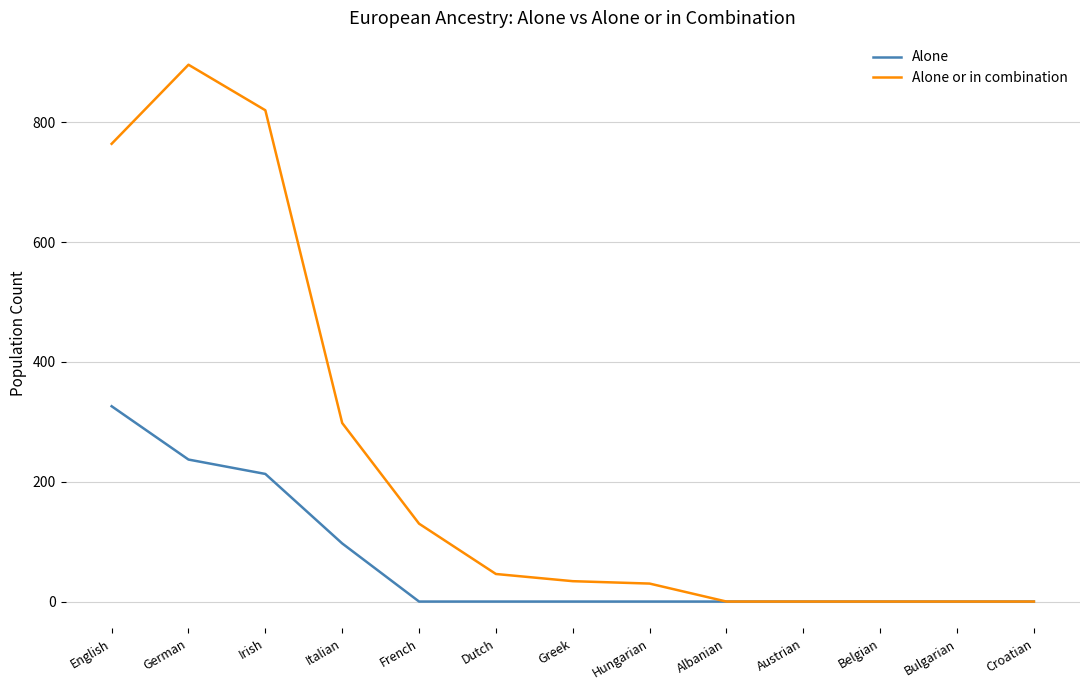

Does the chart display data point markers on the line(s)?

No